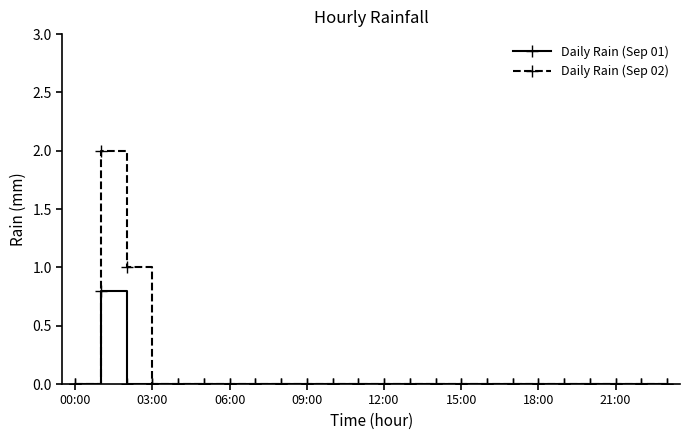

Which series has the largest total across all categories?

Daily Rain (Sep 02)